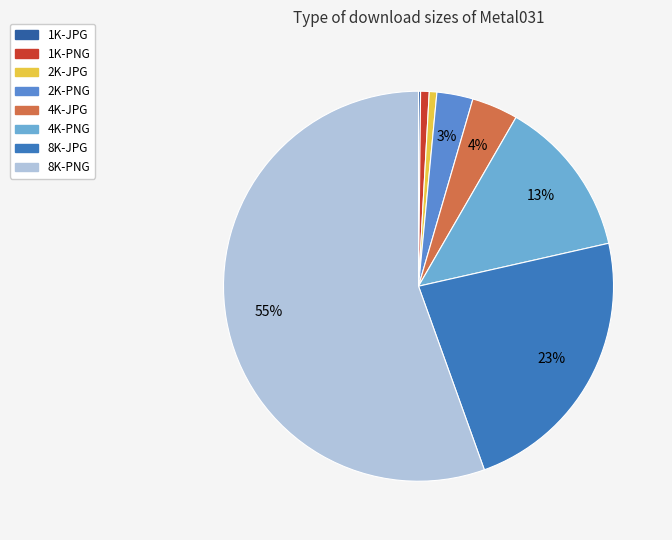

Is 8K-PNG the majority of the pie?

Yes